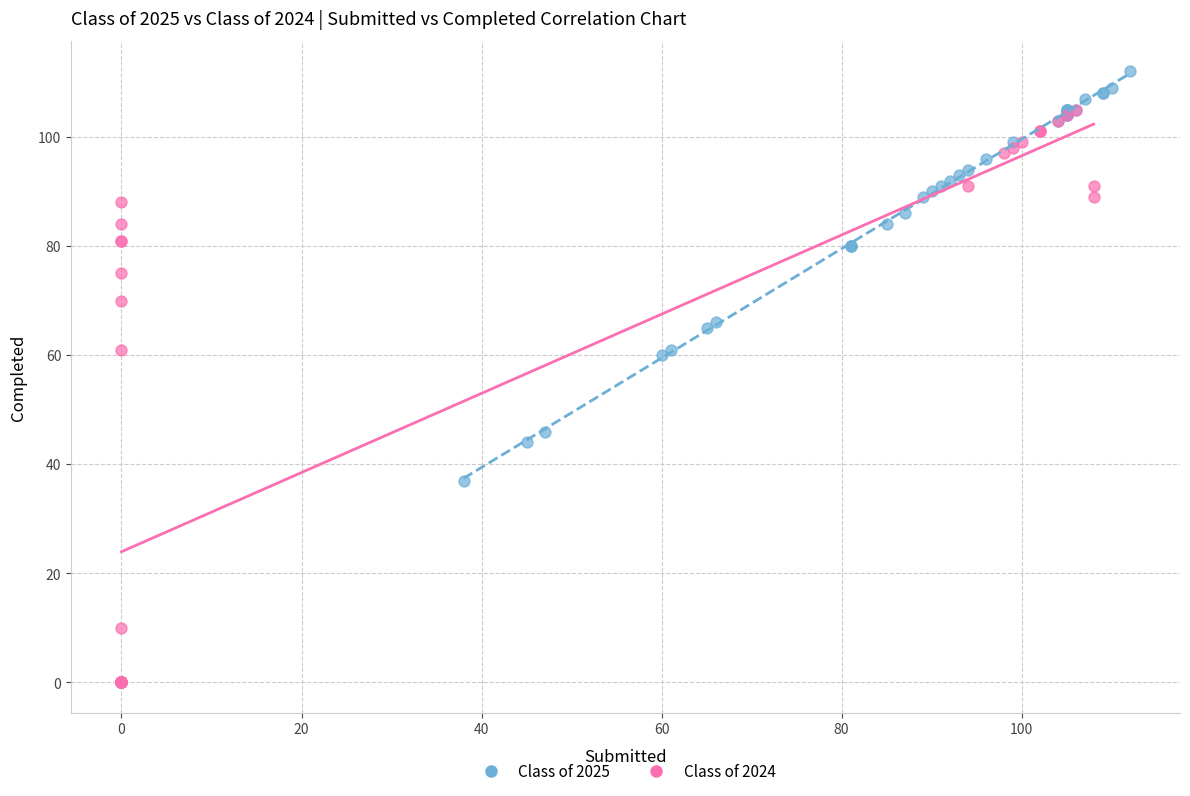

Which series contains the highest Y value?

Class of 2025